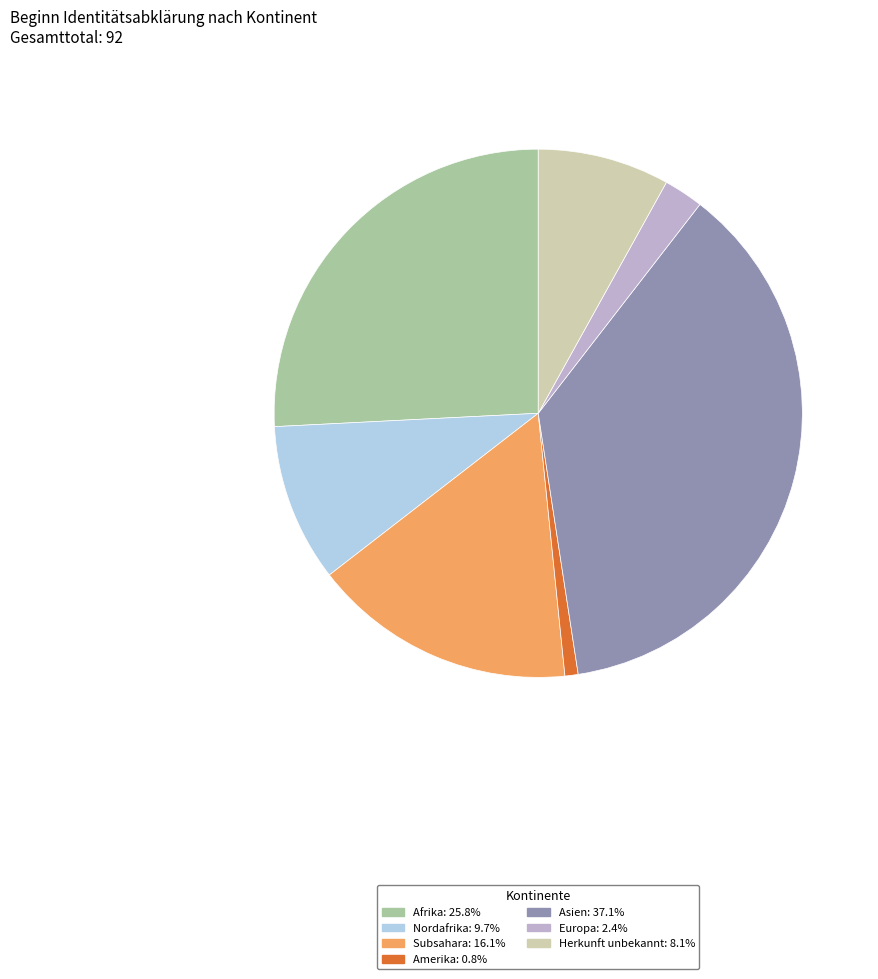

Do Herkunft unbekannt: 8.1% and Amerika: 0.8% together represent more than half of the pie?

No